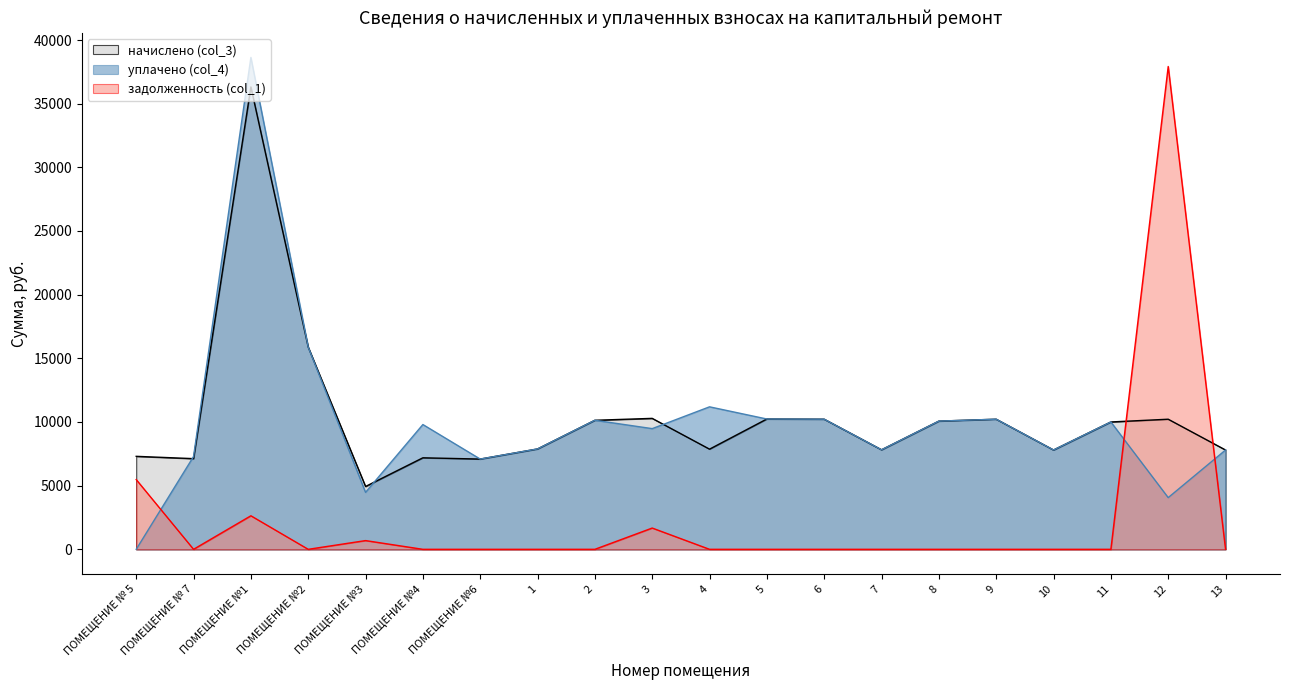

Between ПОМЕЩЕНИЕ №3 and 3, which series saw the biggest shift?

начислено (col_3)